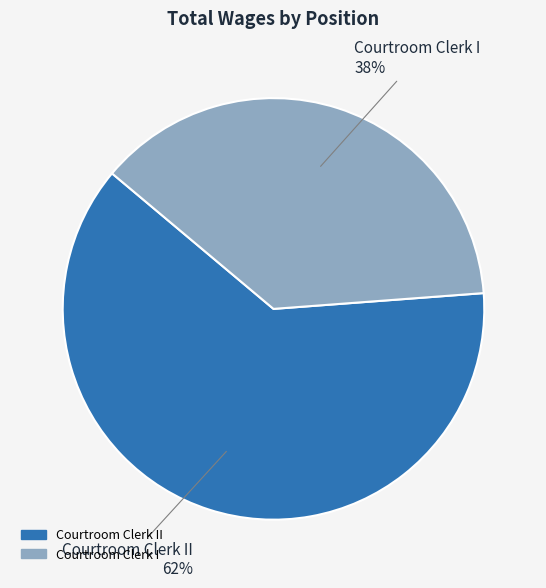

Is there a majority slice in this chart?

Yes